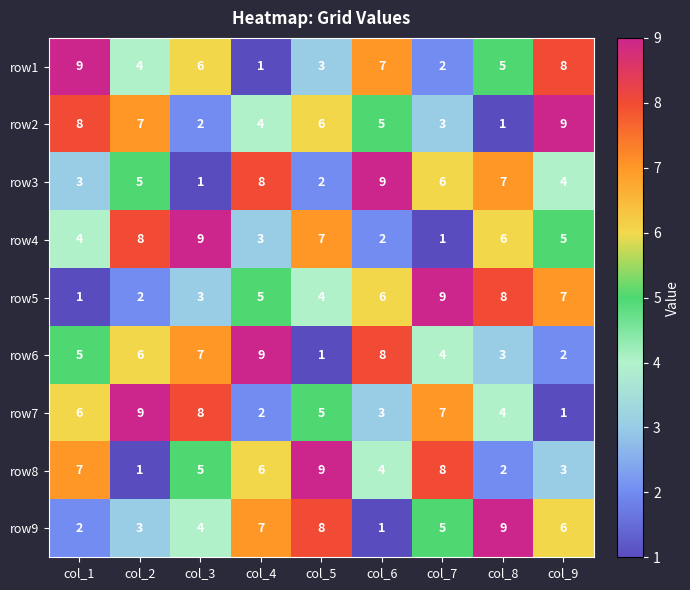

What is the sum of all row8 values?

45